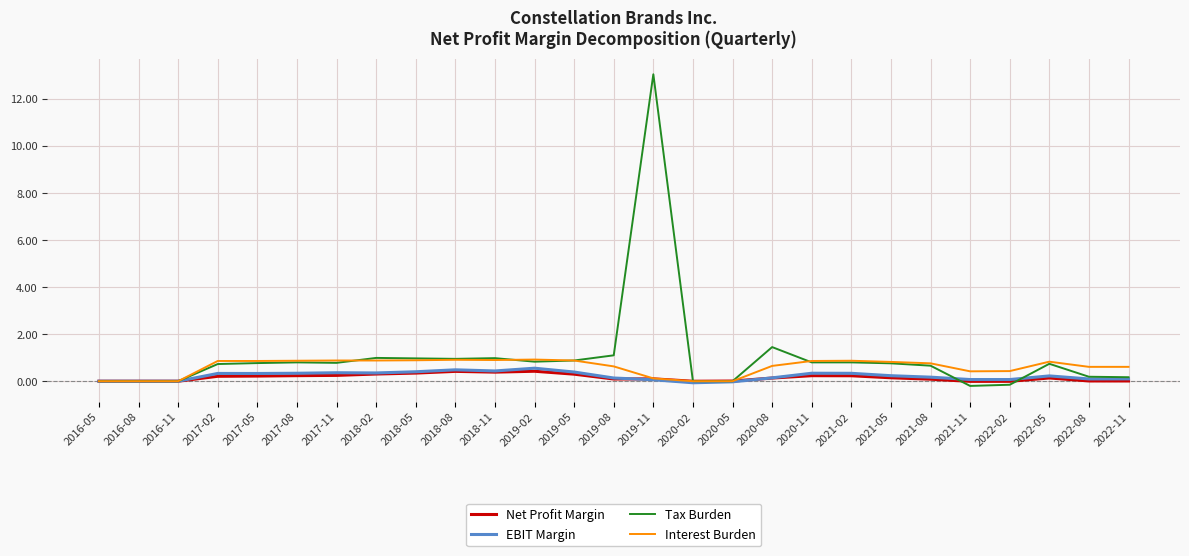

The EBIT Margin series shows 0.1 at 2022-11. True or false?

True